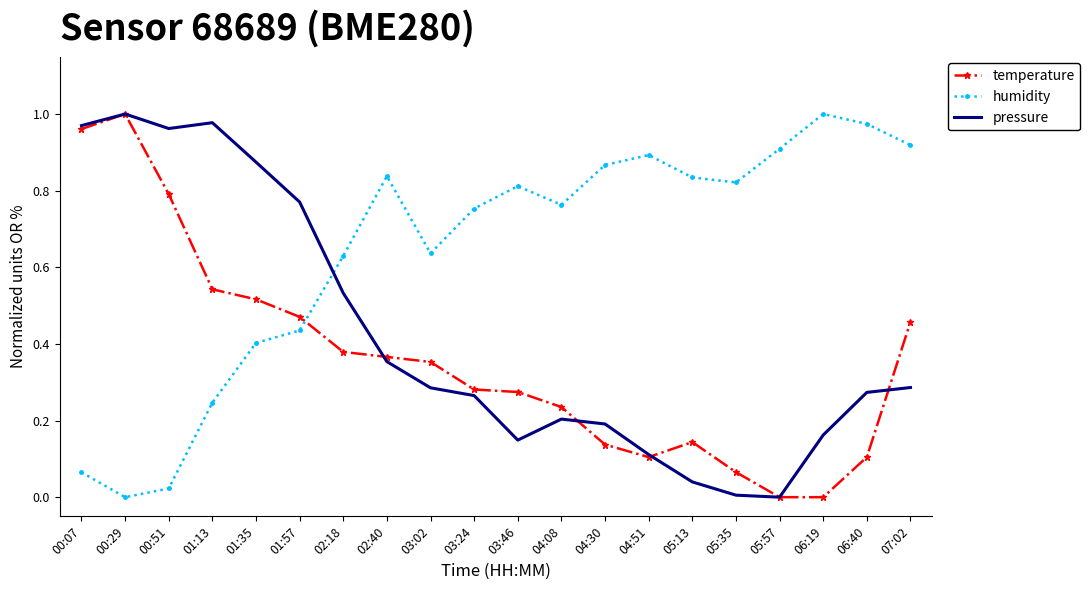

Rank the series at 06:19 from highest to lowest value.

humidity, pressure, temperature